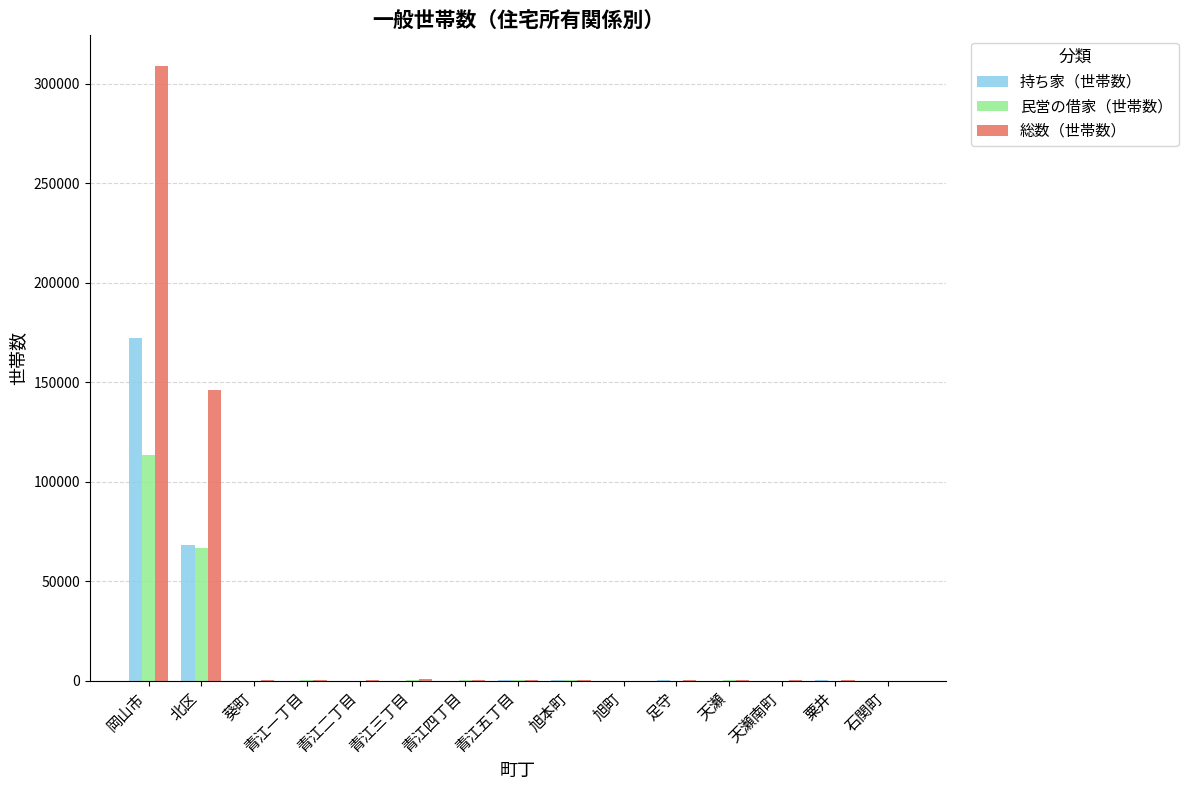

At which category is the sum across all series the highest?

岡山市